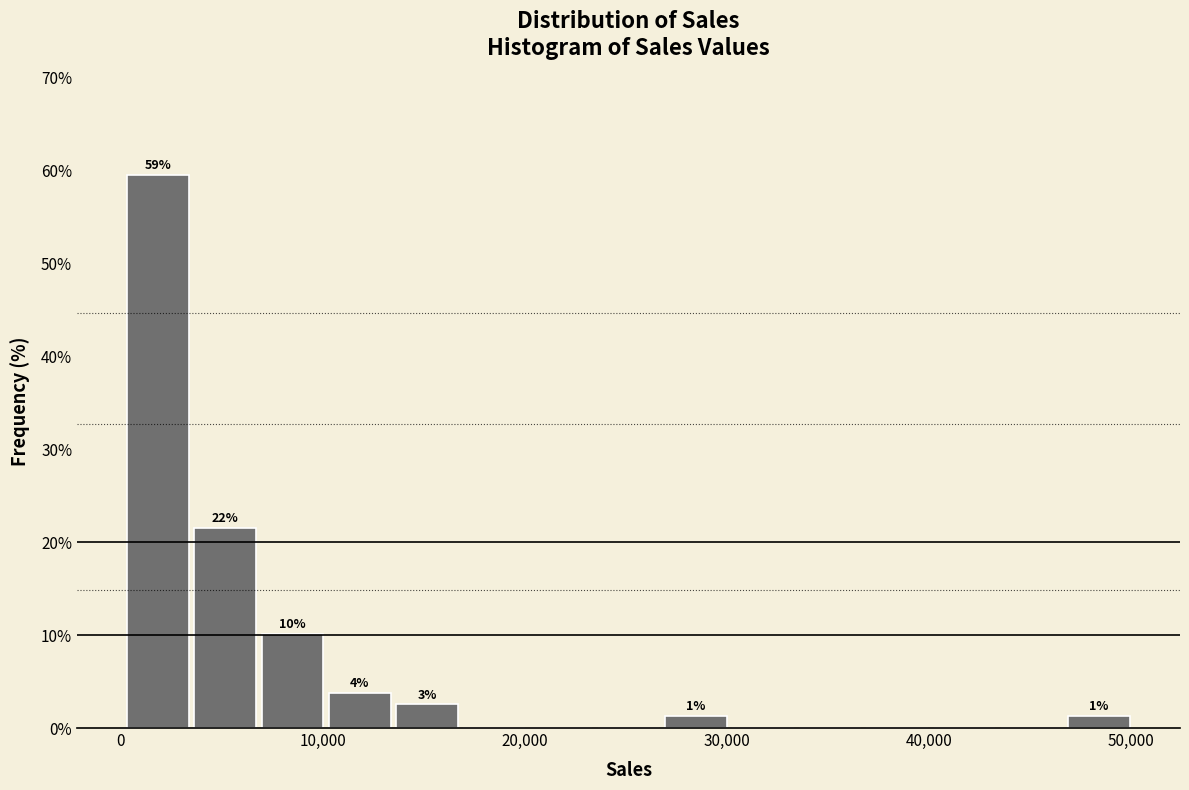

Read against the x-axis, roughly where is the centre of the tallest bar?

2000